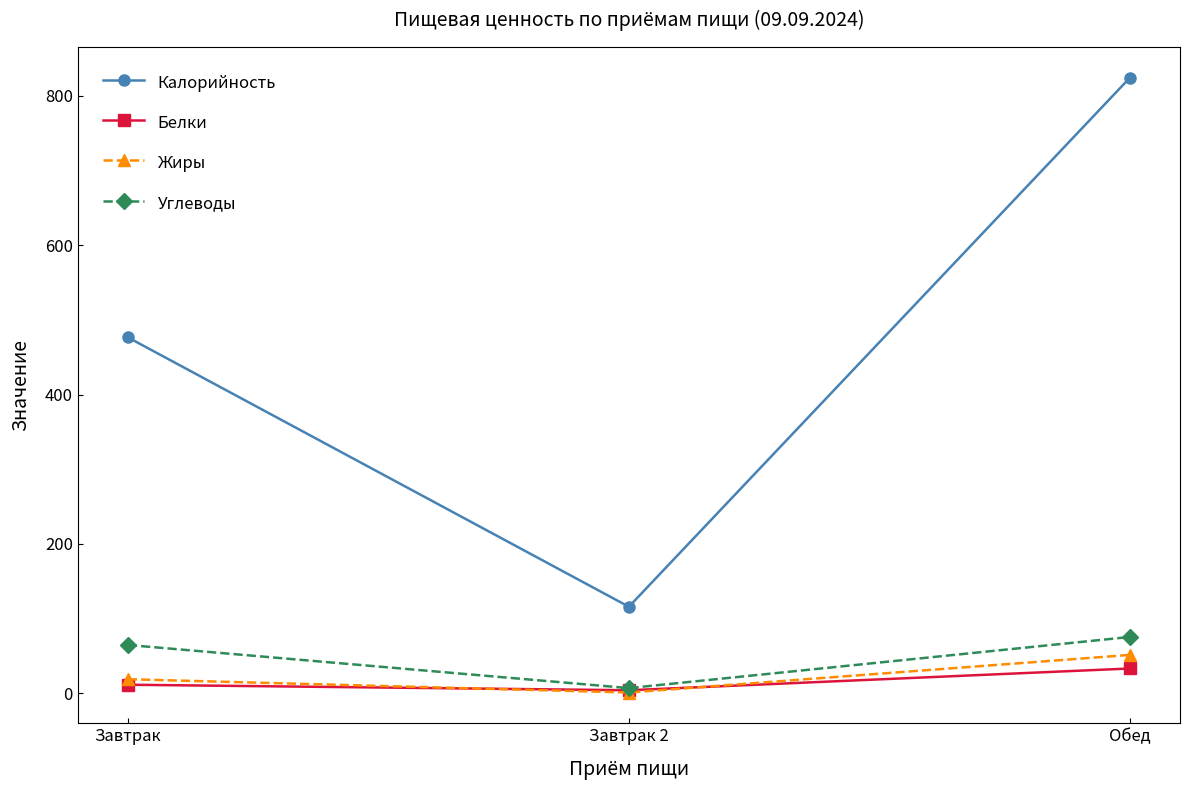

At which label does Жиры reach its minimum?

Завтрак 2